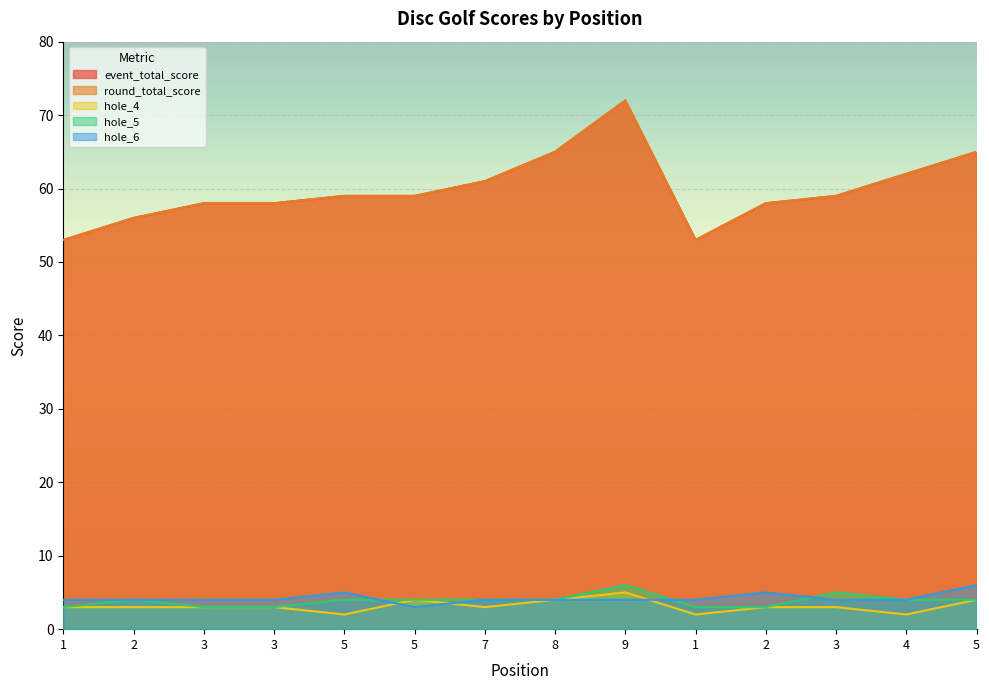

At which category does the chart reach its minimum across all series?

5